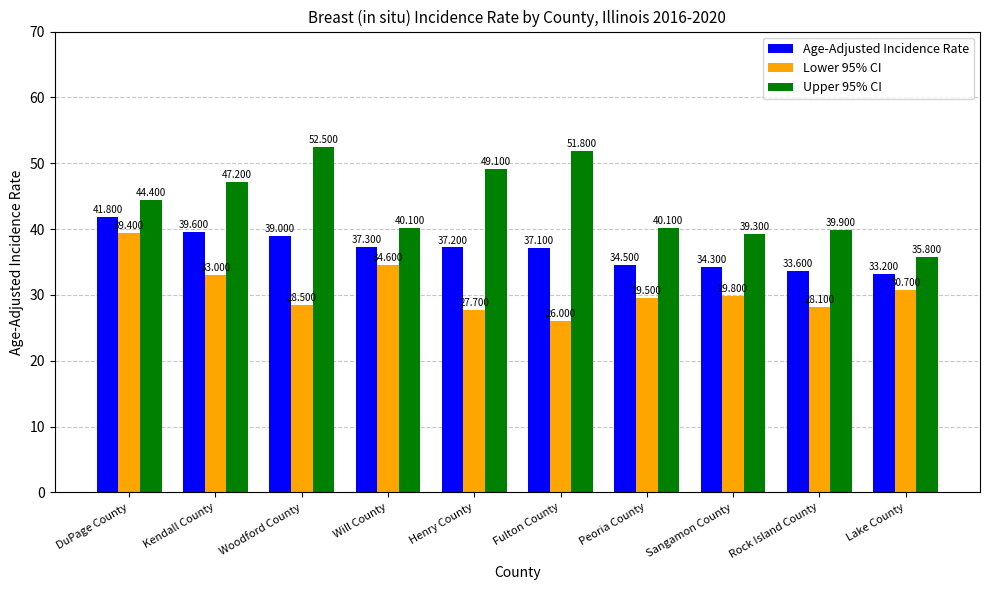

Between Woodford County and Fulton County, which series saw the biggest shift?

Lower 95% CI